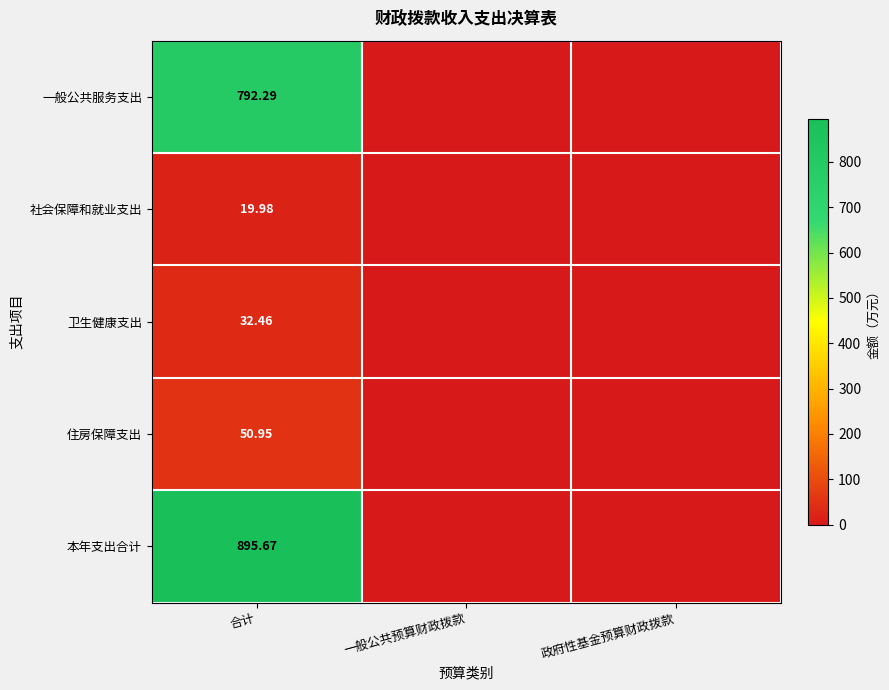

At 合计, list the series in order from smallest to largest.

社会保障和就业支出, 卫生健康支出, 住房保障支出, 一般公共服务支出, 本年支出合计